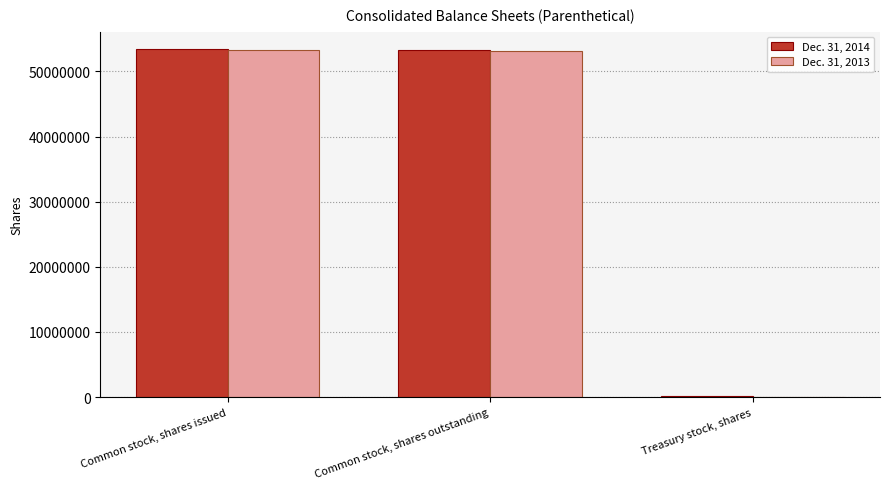

Is the value of Dec. 31, 2013 at Common stock, shares issued greater than the value of Dec. 31, 2014 at Treasury stock, shares?

Yes